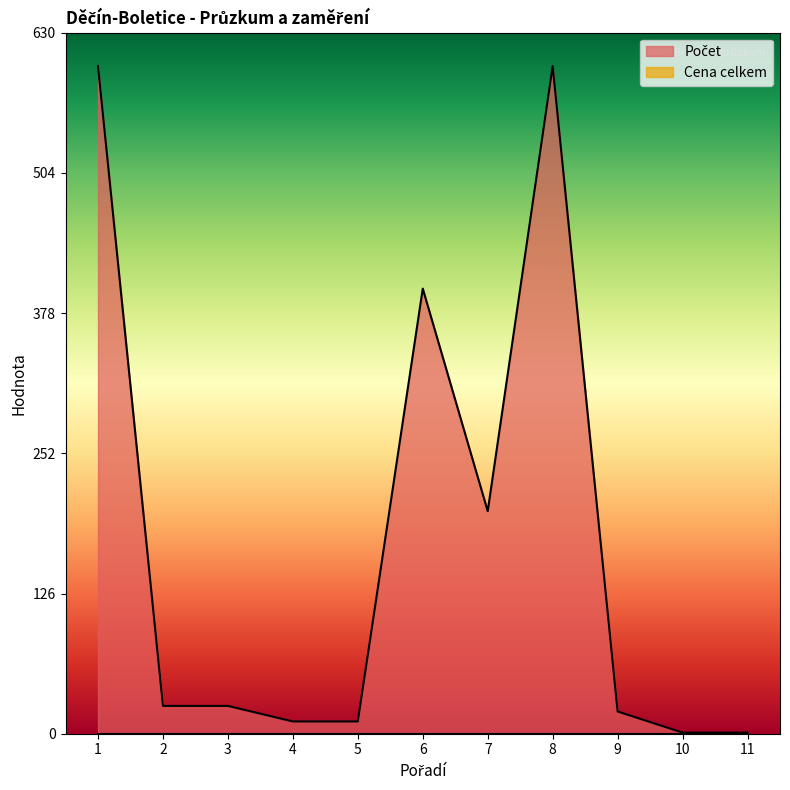

List the labels in order of value, largest first.

1, 8, 6, 7, 2, 3, 9, 4, 5, 10, 11